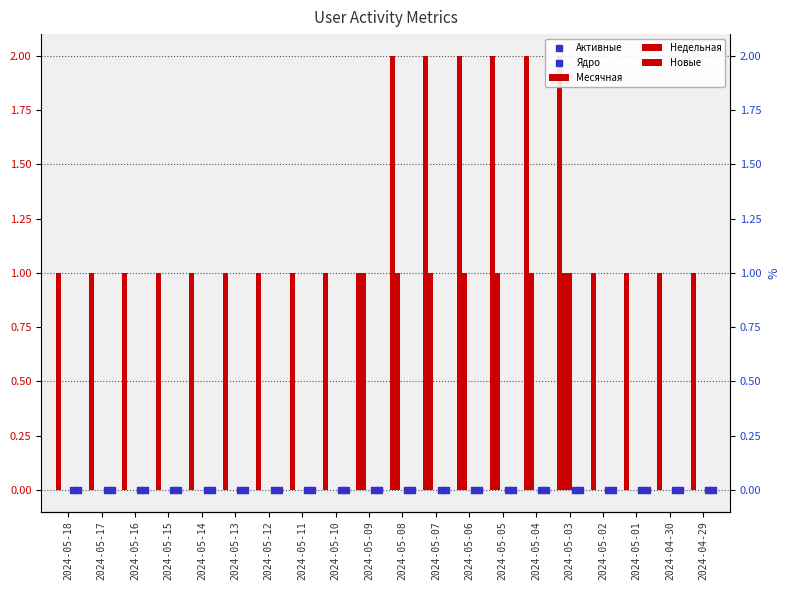

Which series has the largest total across all categories?

Месячная